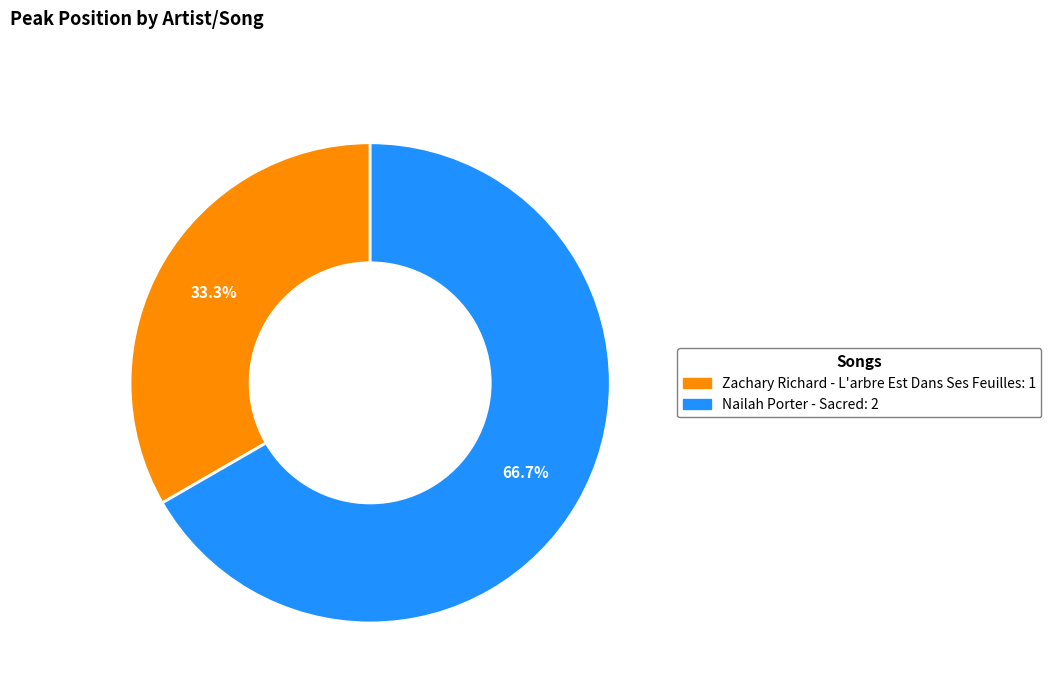

True or false: Zachary Richard - L'arbre Est Dans Ses Feuilles accounts for 20% of the total.

False